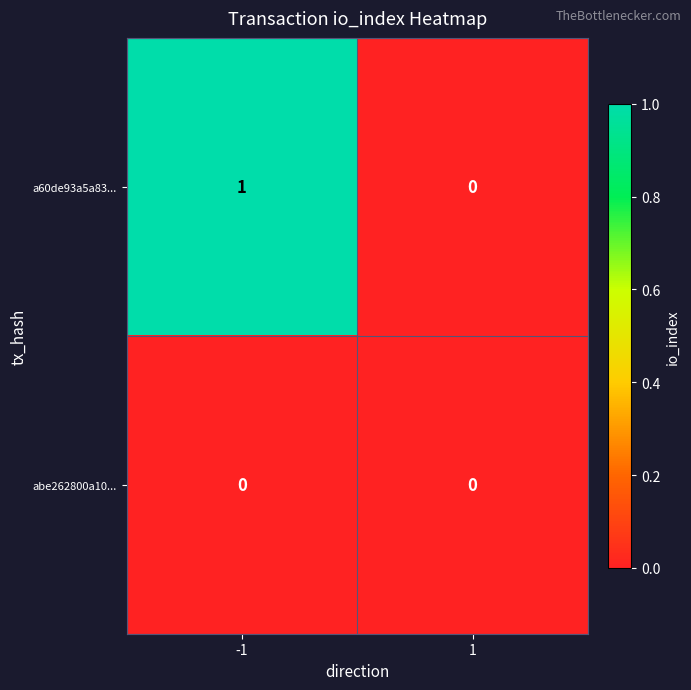

The value of a60de93a5a83... at 1 is 0. True or false?

True